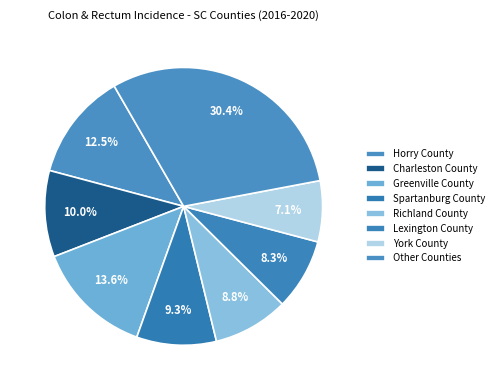

How many segments does this pie chart have?

8